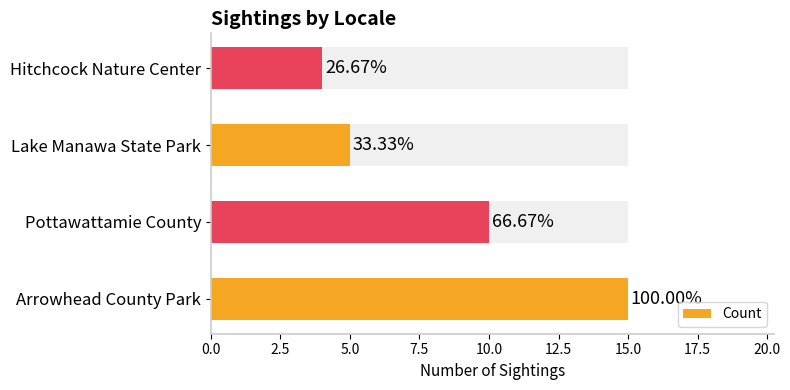

Count the number of categories in the chart.

4